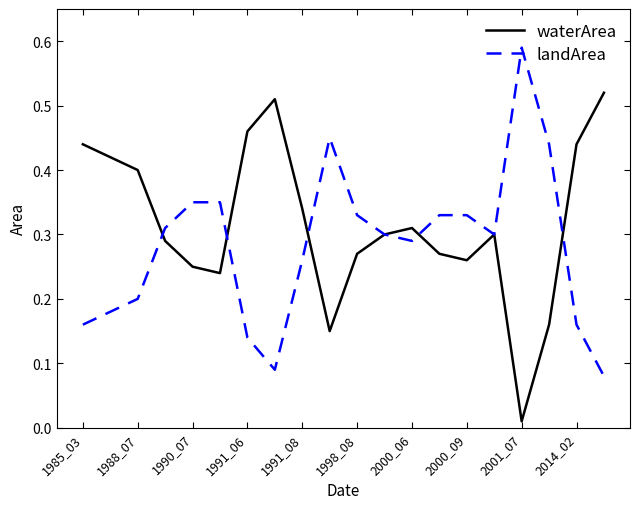

Rank the series by their maximum value, from lowest to highest.

waterArea, landArea